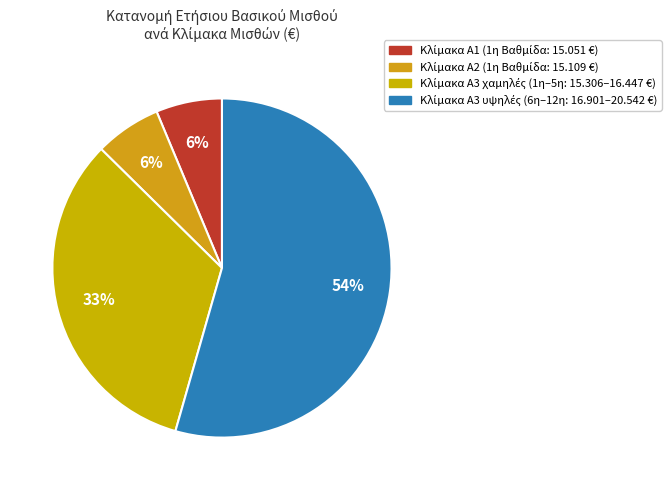

How many slices are in this pie chart?

4